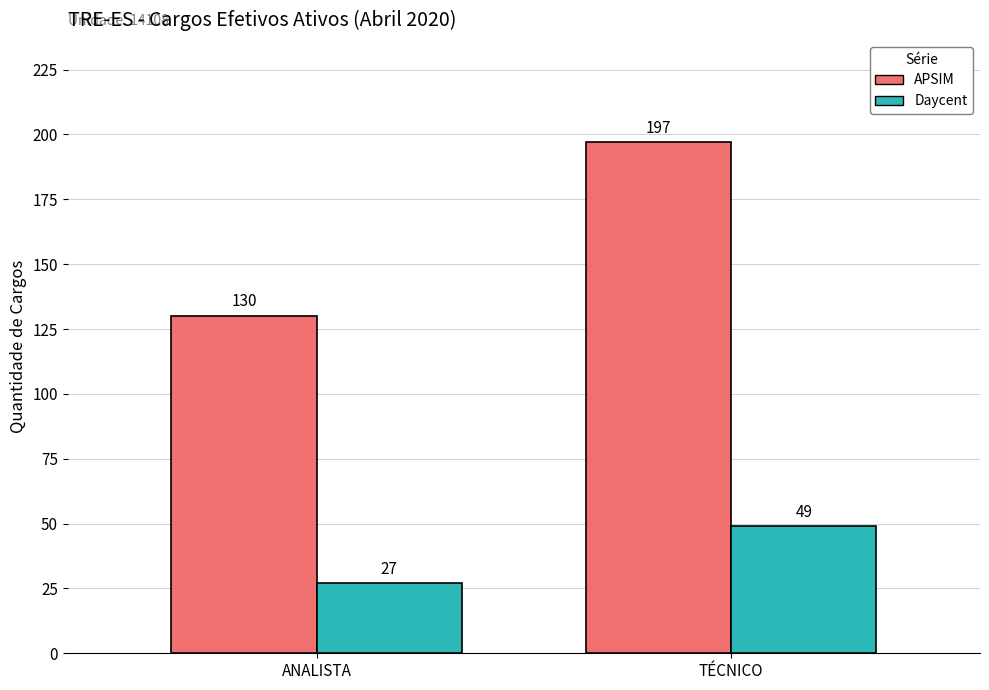

Reading left to right, list all the values displayed in this chart.

APSIM: 130	197
Daycent: 27	49